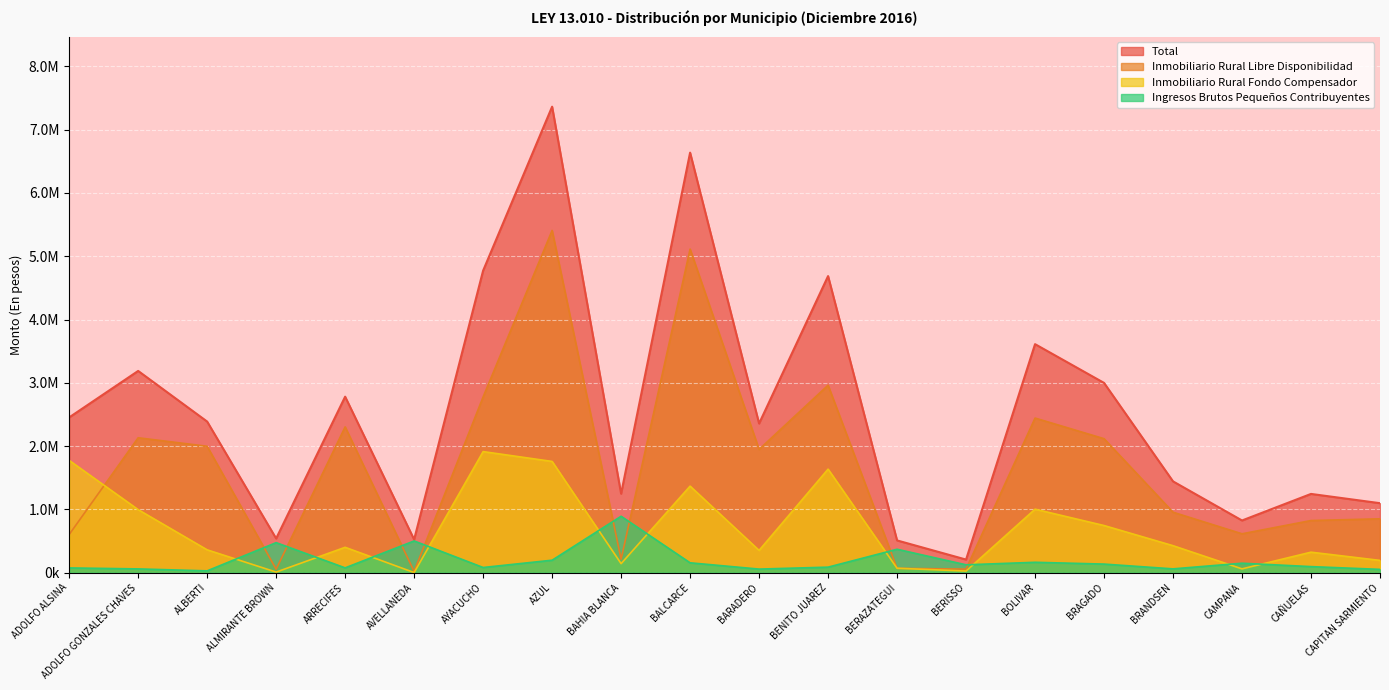

Reading left to right, transcribe all the data shown in this chart.

Total: 2453257.5	3187632.3	2387678.0	540109.6	2781091.0	523857.4	4772541.8	7362693.8	1247899.6	6636763.0	2357086.7	4686238.4	509779.0	207382.4	3610875.7	2998488.7	1442771.0	824966.6	1244568.1	1098135.9
Inmobiliario Rural Libre Disponibilidad: 603076.6	2131671.0	1997462.3	55706.9	2303550.2	19986.8	2777077.8	5407513.9	213024.3	5112733.6	1947892.6	2962447.4	69150.1	56741.5	2442978.6	2117249.4	955597.0	614707.8	824213.6	851374.7
Inmobiliario Rural Fondo Compensador: 1774714.5	996104.0	361117.4	9550.3	401245.2	2229.8	1913239.5	1757835.4	143304.2	1367739.1	352206.5	1636189.6	70057.6	26109.7	1003432.8	745172.1	426723.7	60507.3	324178.5	194253.0
Ingresos Brutos Pequeños Contribuyentes: 75466.4	59857.2	29098.3	474852.3	76295.6	501640.9	82224.5	197344.4	891571.1	156290.3	56987.6	87601.3	370571.3	124531.2	164464.4	136067.2	60450.3	149751.5	96176.0	52508.2